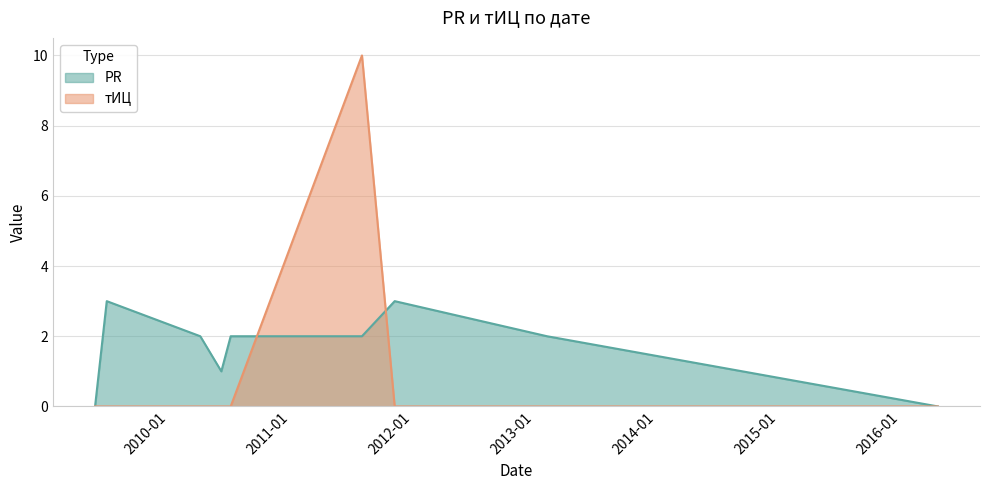

At which category does the chart reach its peak across all series?

2011-08-02